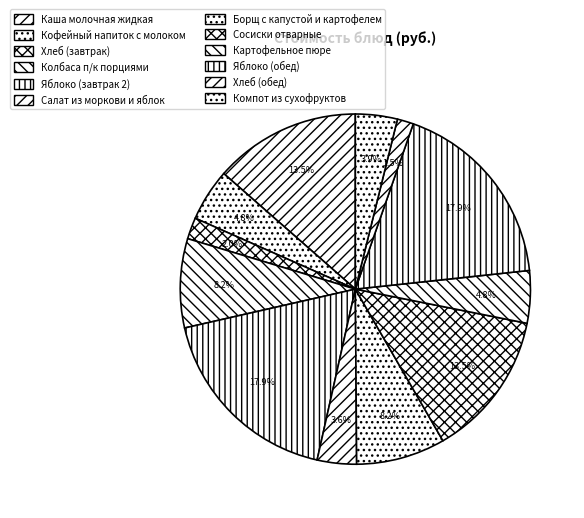

The Яблоко (обед) slice represents 5% of the pie. True or false?

False